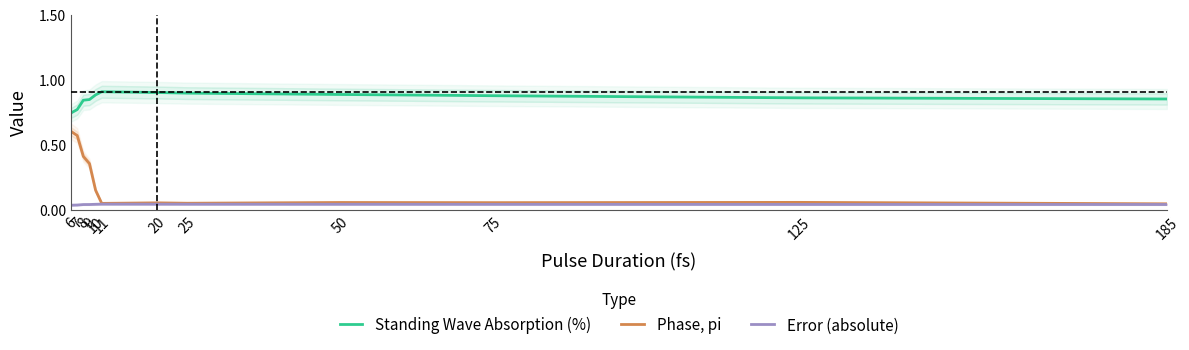

Count the number of categories in the chart.

12